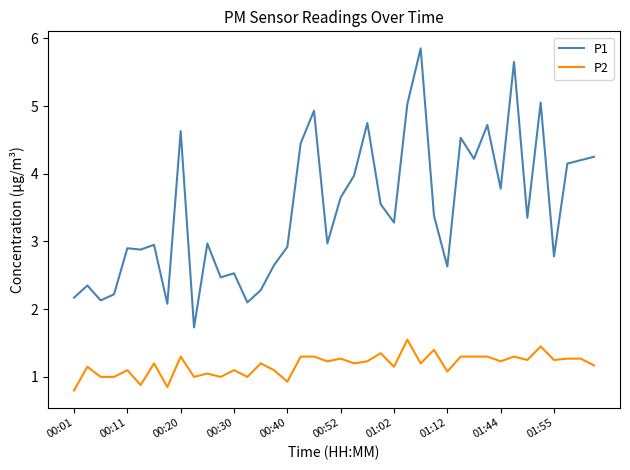

Which series has the largest total across all categories?

P1